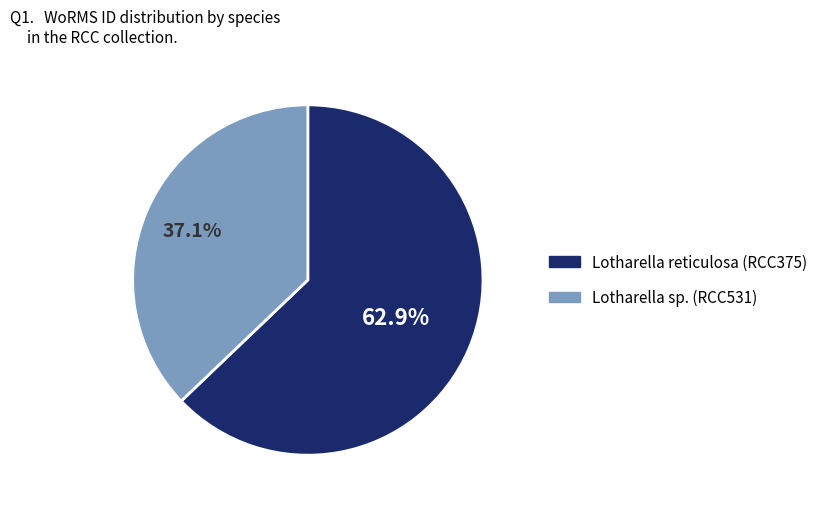

Approximately how many times larger is the value at Lotharella reticulosa (RCC375) compared to Lotharella sp. (RCC531)?

1.7